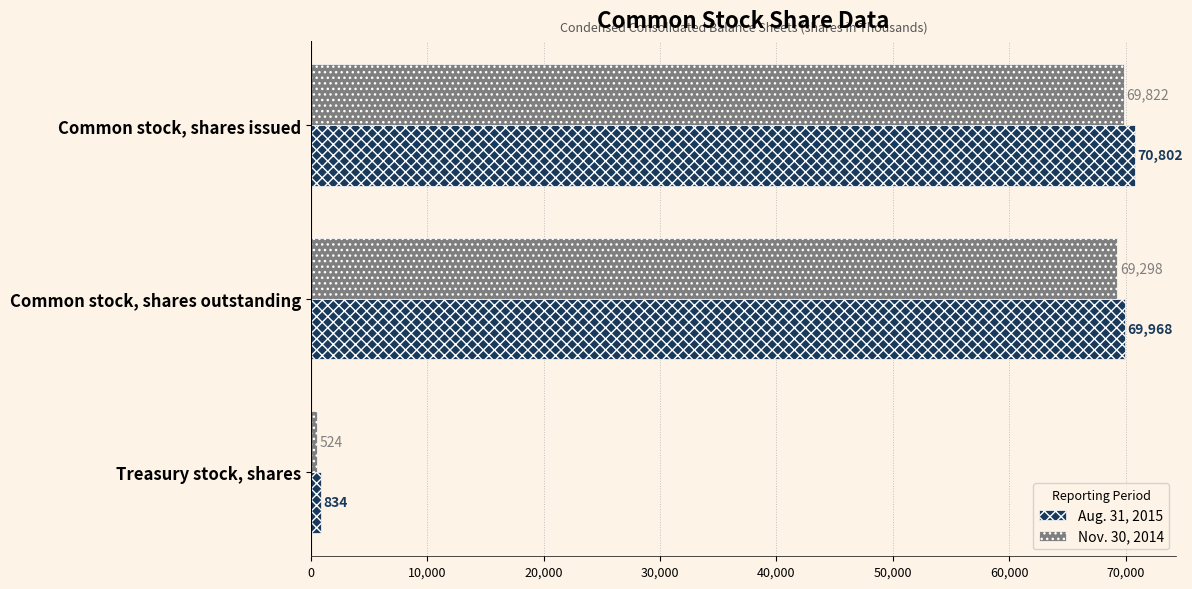

Which series has the largest range (max minus min)?

Aug. 31, 2015